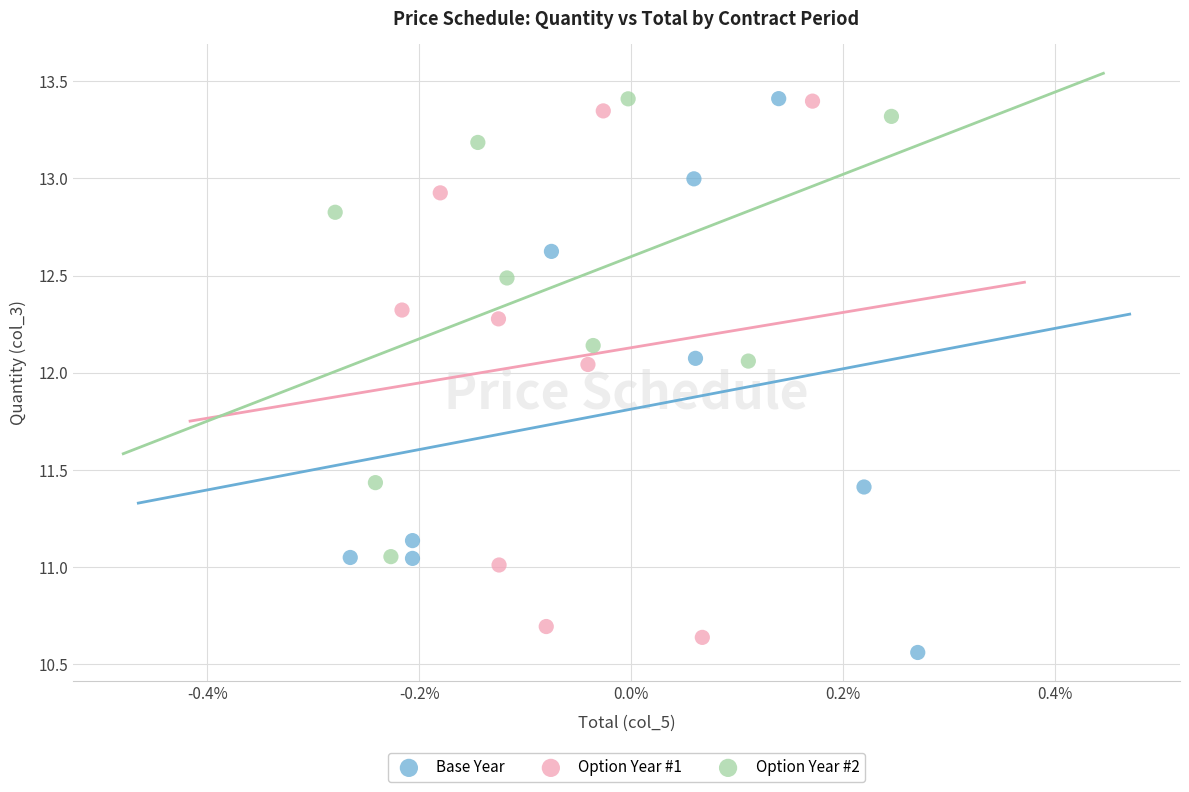

What are all the series names shown in the legend?

Base Year, Option Year #1, Option Year #2